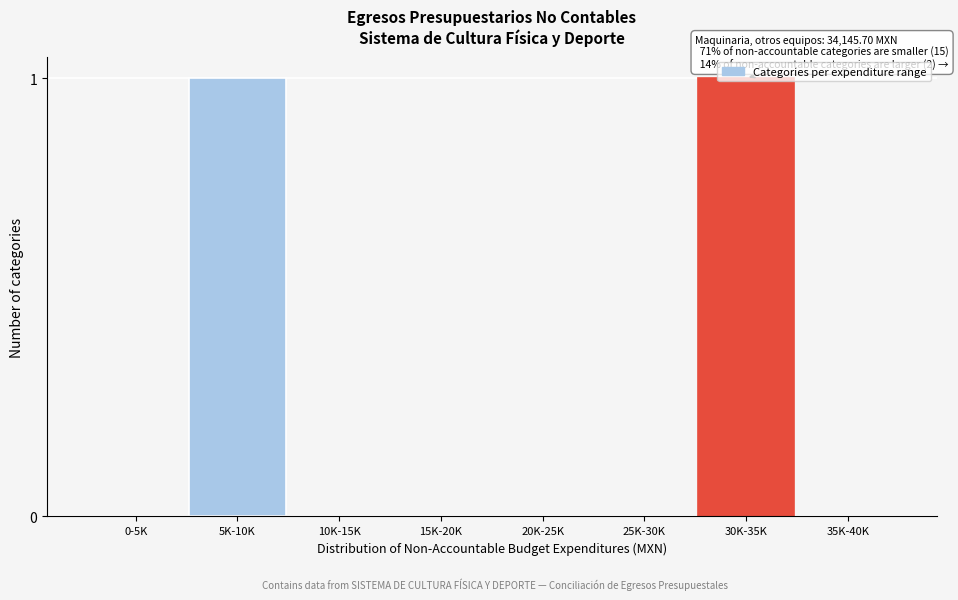

The chart shows a value of 0 at 35K-40K. True or false?

True